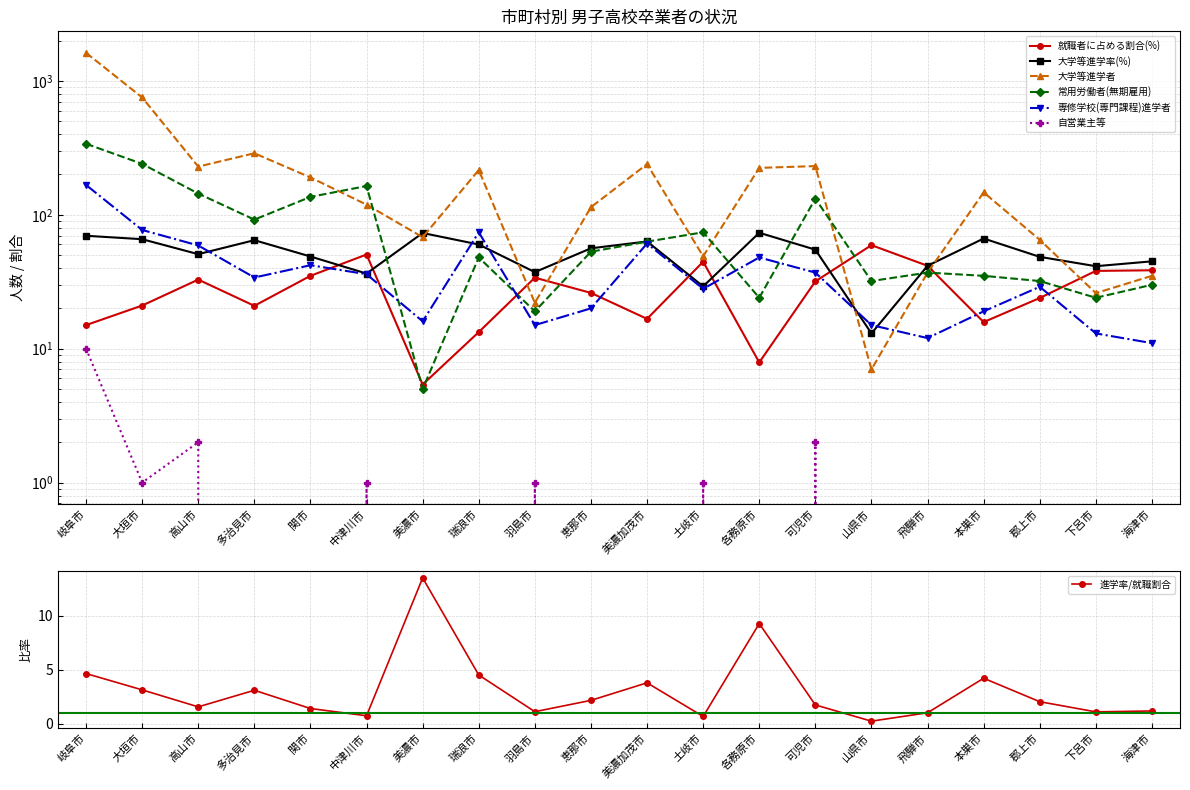

Rank the categories by 大学等進学者 value from highest to lowest.

岐阜市, 大垣市, 多治見市, 美濃加茂市, 可児市, 高山市, 各務原市, 瑞浪市, 関市, 本巣市, 中津川市, 恵那市, 美濃市, 郡上市, 土岐市, 飛騨市, 海津市, 下呂市, 羽島市, 山県市